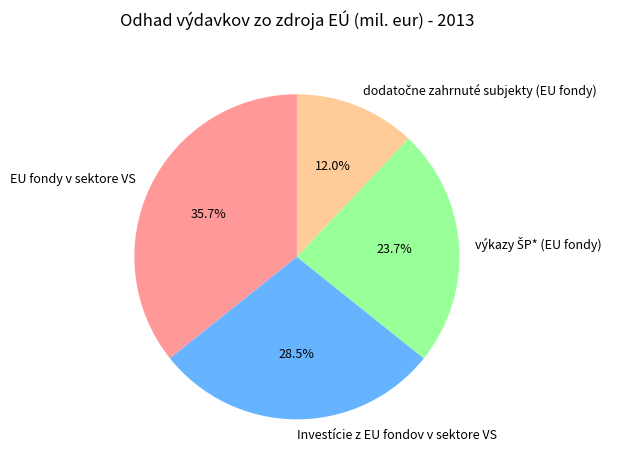

How many slices are in this pie chart?

4